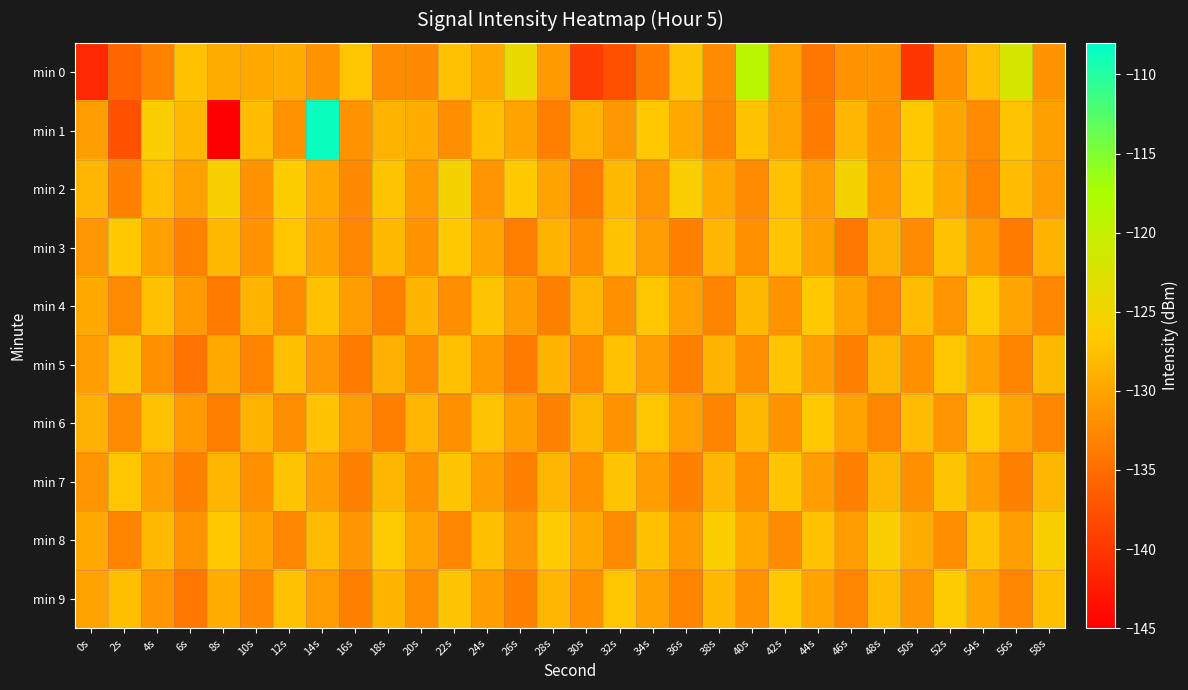

How many series are shown in this chart?

10